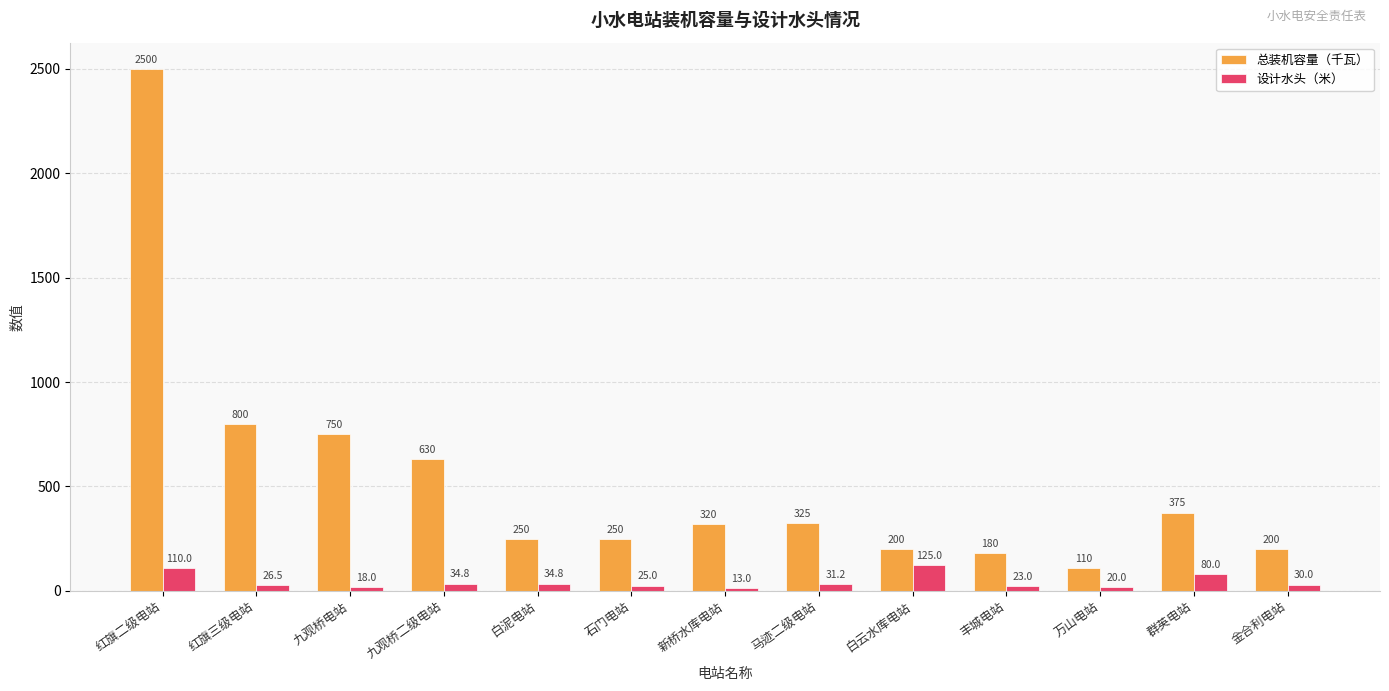

What is the approximate value of 总装机容量（千瓦） at 金合利电站?

200.0